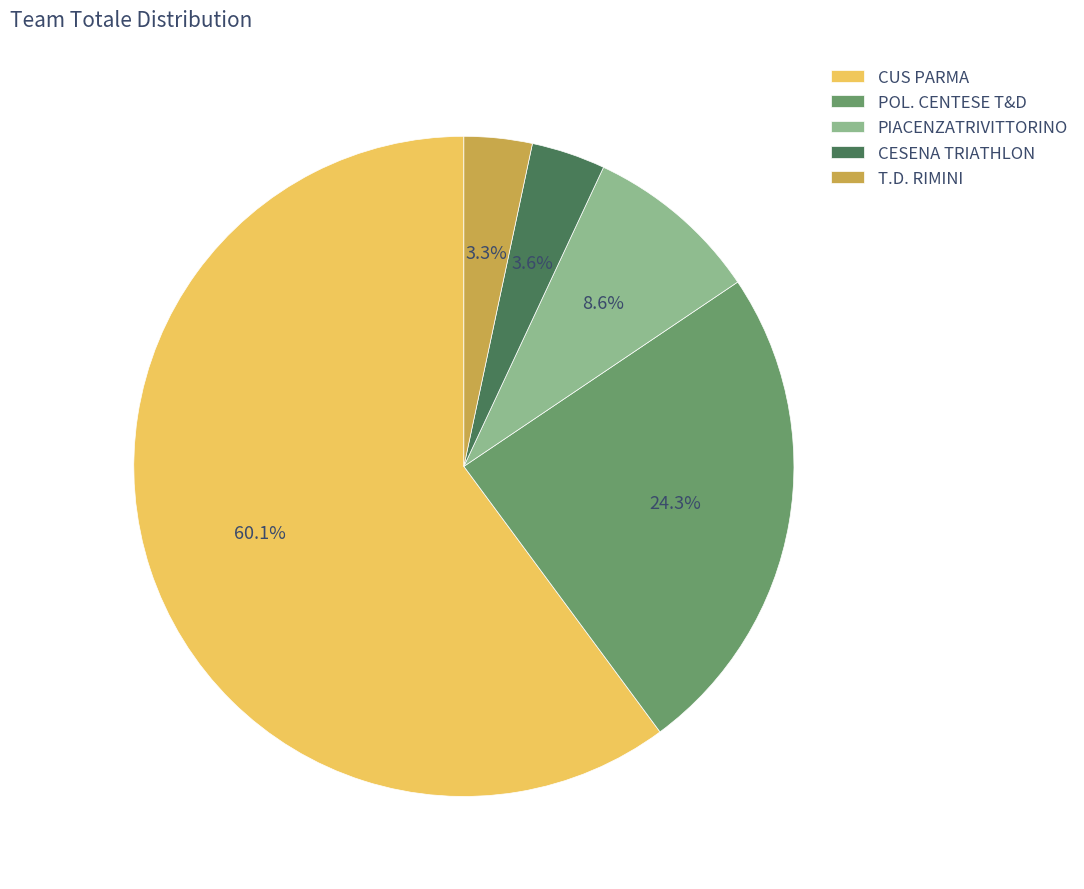

What is the largest slice in the pie chart?

CUS PARMA